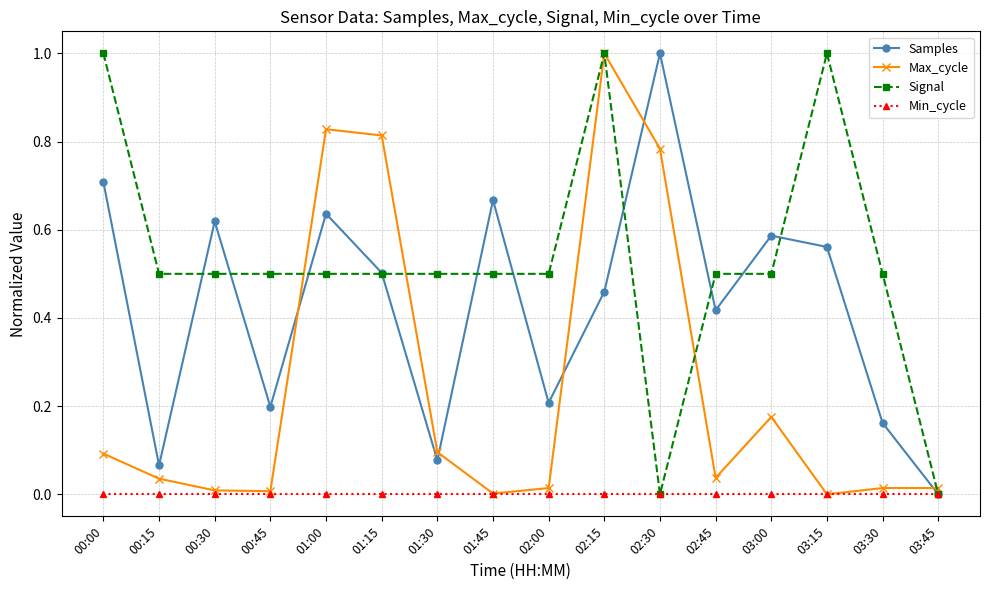

Which series changed the most between 01:45 and 02:15?

Max_cycle